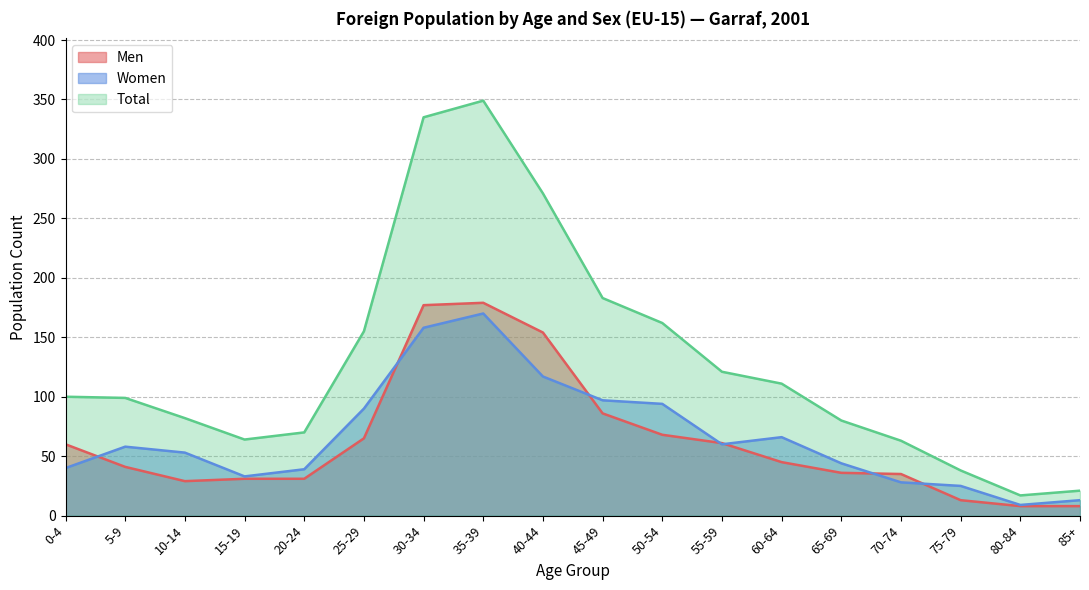

Reading left to right, extract all data points from this chart.

Men: 60	41	29	31	31	65	177	179	154	86	68	61	45	36	35	13	8	8
Women: 40	58	53	33	39	90	158	170	117	97	94	60	66	44	28	25	9	13
Total: 100	99	82	64	70	155	335	349	271	183	162	121	111	80	63	38	17	21